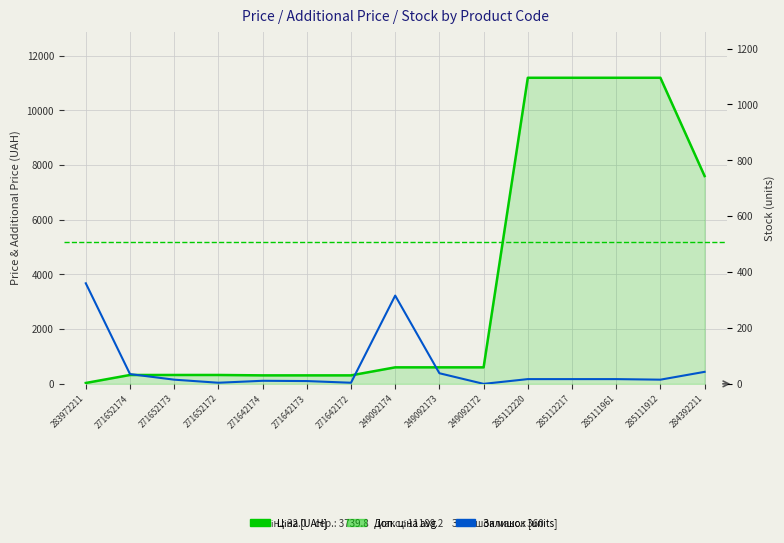

What is the difference between the maximum and minimum values in the Ціна series?

11156.1